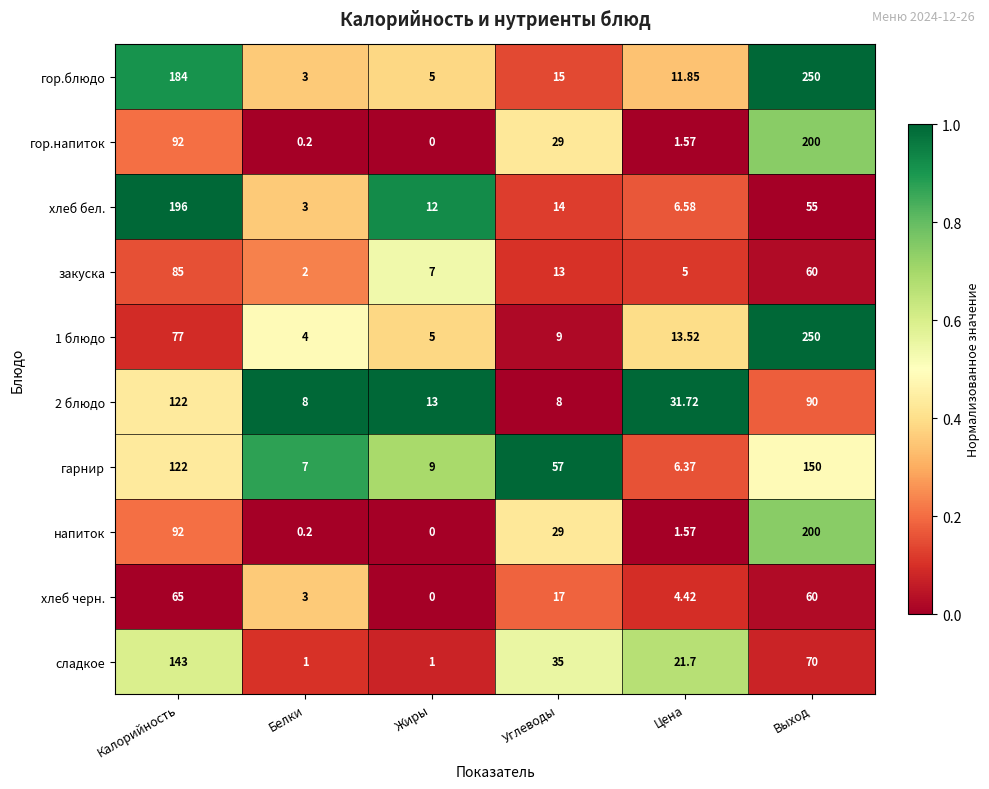

At which category is the sum across all series the highest?

Выход